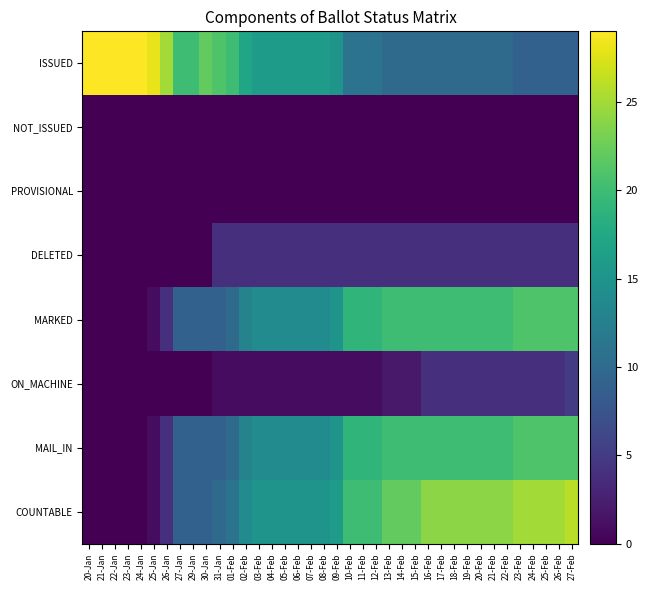

What is the total value across all series at 07-Feb?

64